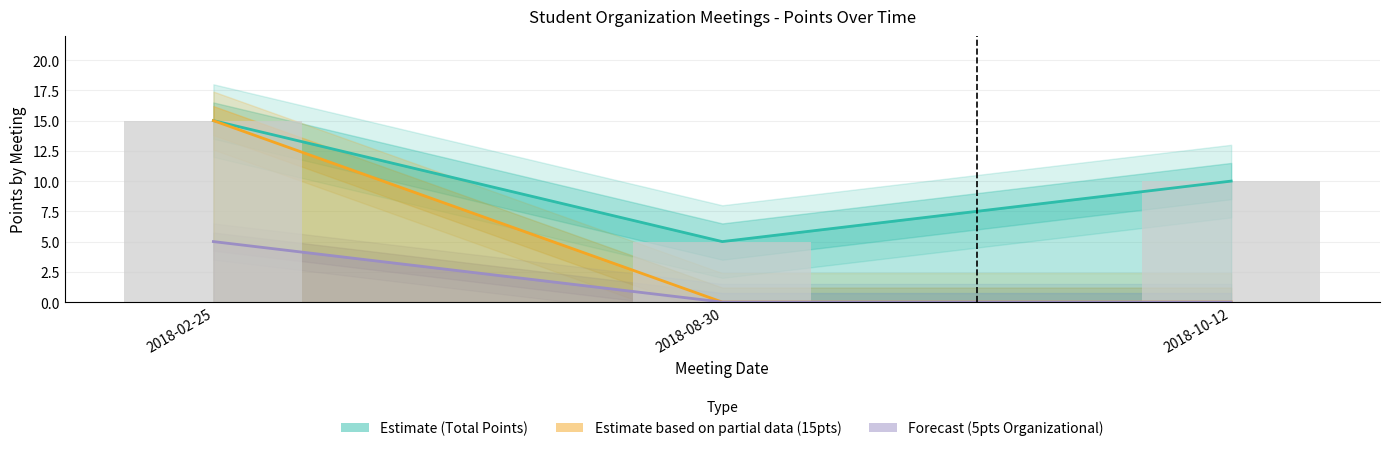

Are the bars horizontal?

No